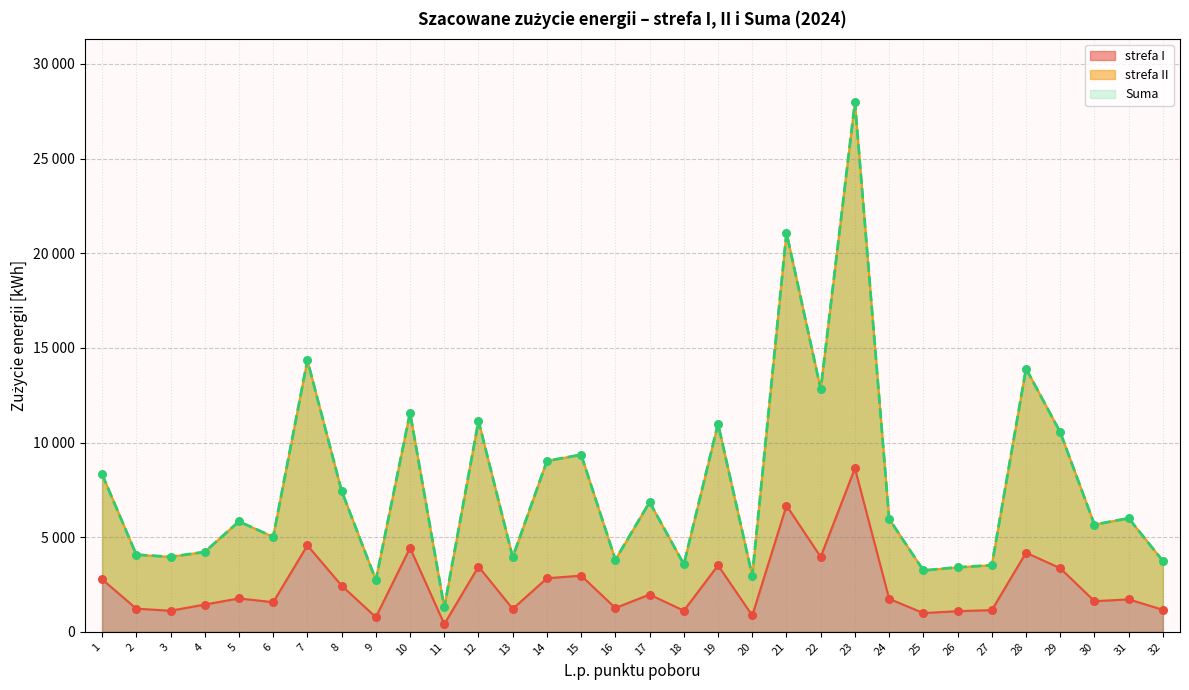

What is the total value across all series at 31?

13719